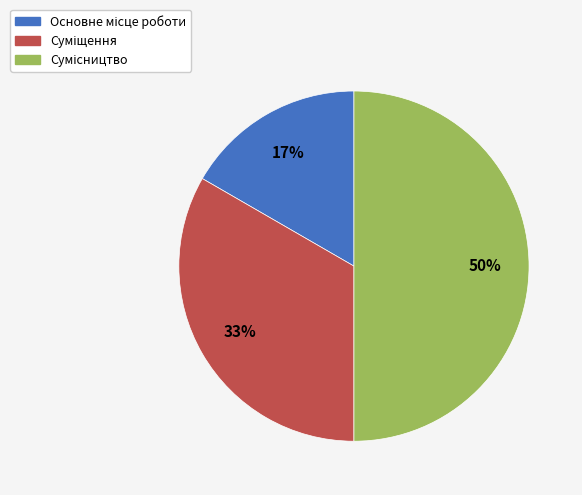

To the nearest percent, what is the difference between the largest and smallest slice percentages?

33%